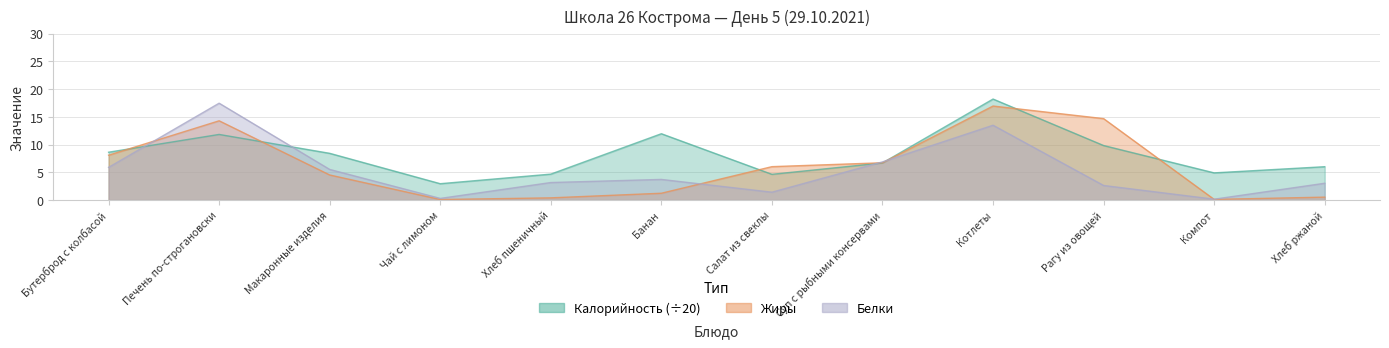

Where is the first local minimum for Жиры?

Чай с лимоном